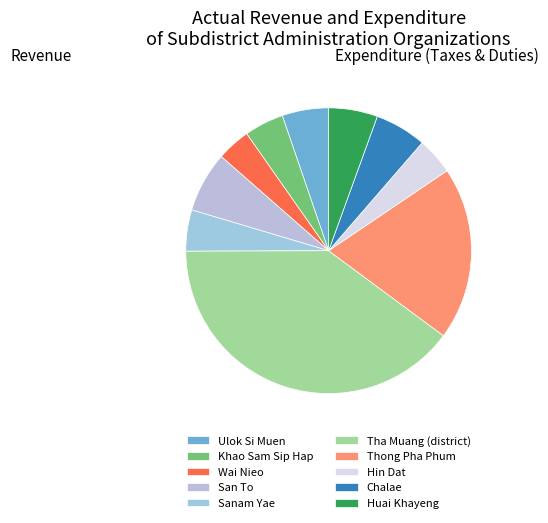

How many slices are in this pie chart?

10